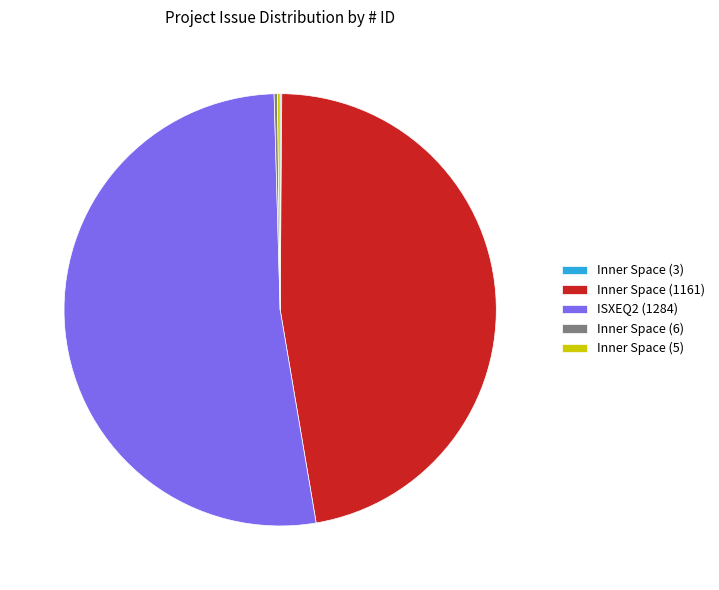

Which has a higher value, ISXEQ2 (1284) or Inner Space (1161)?

ISXEQ2 (1284)